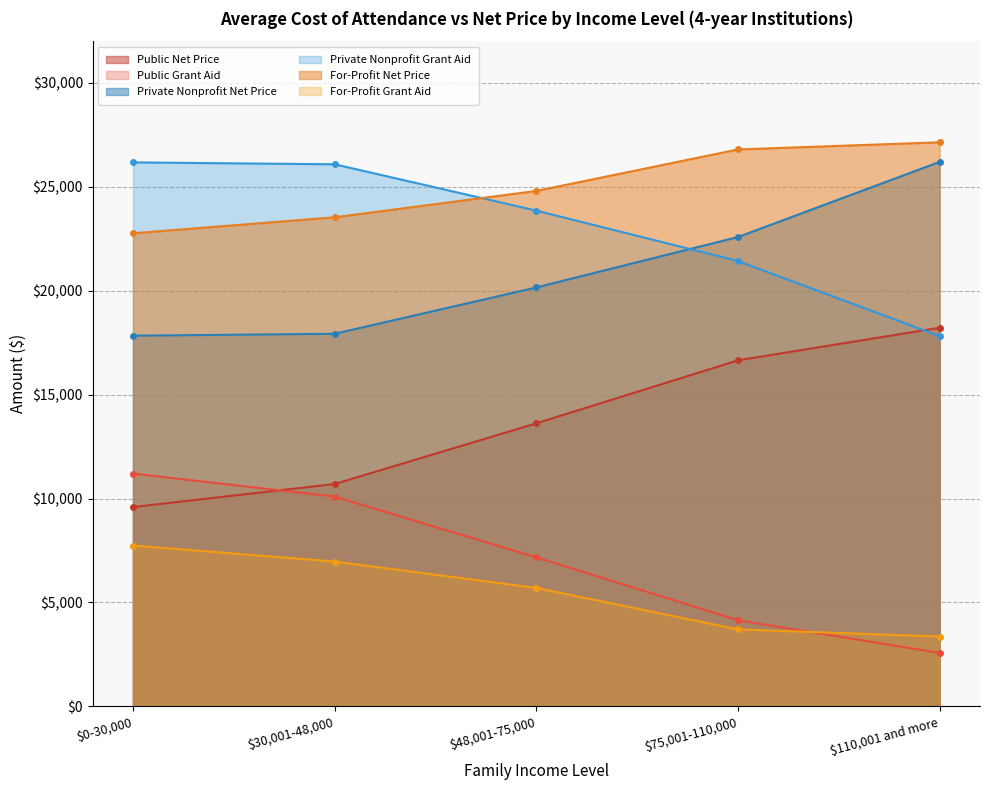

At which label does Private Nonprofit Net Price reach its peak?

$110,001 and more